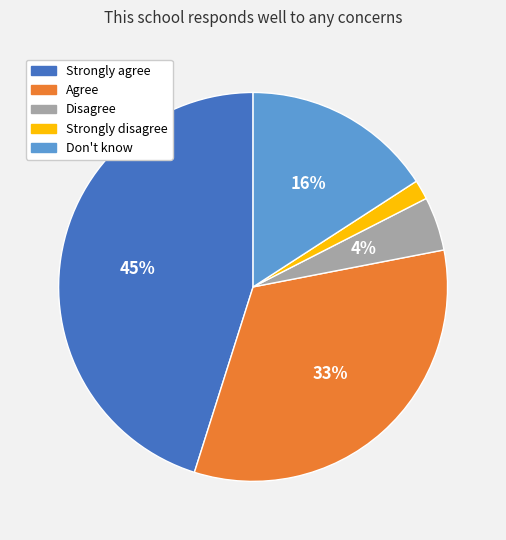

To the nearest percent, what is the difference between the Strongly disagree and Don't know slice percentages?

14%